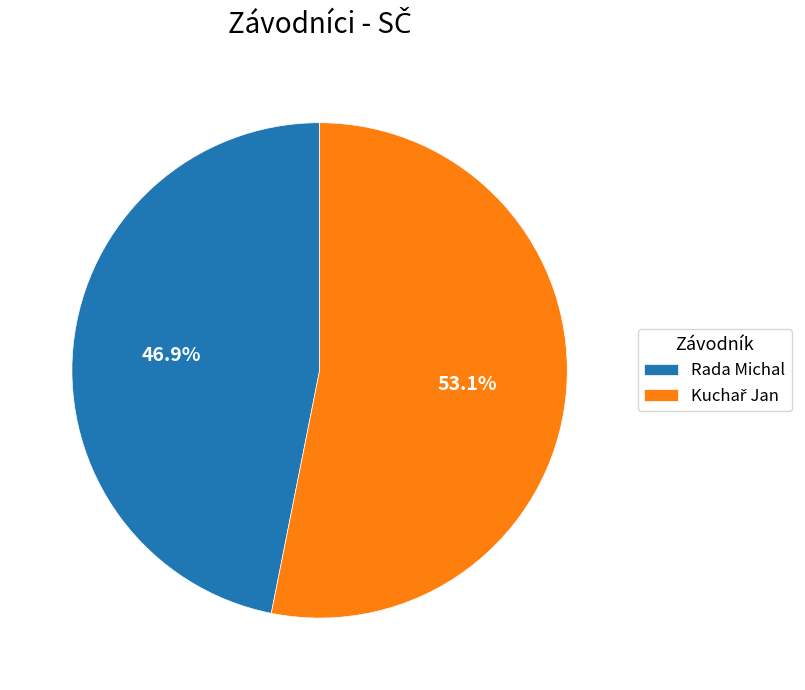

What portion of the pie excludes Rada Michal?

53.1%